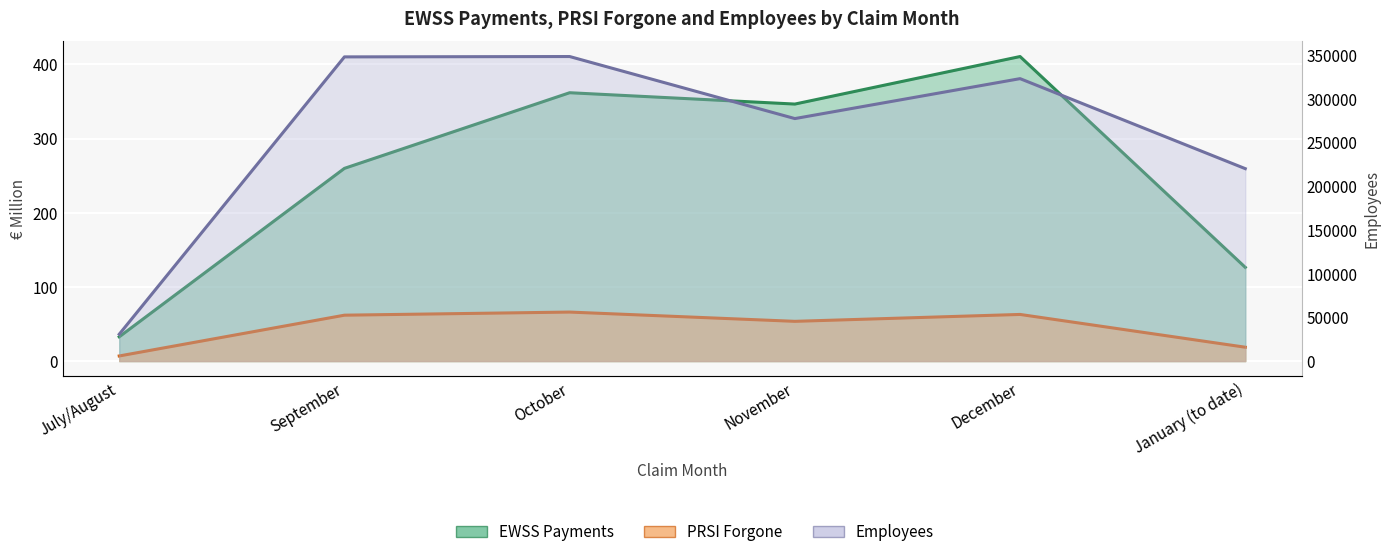

What is the total value across all series at September?

348421.8